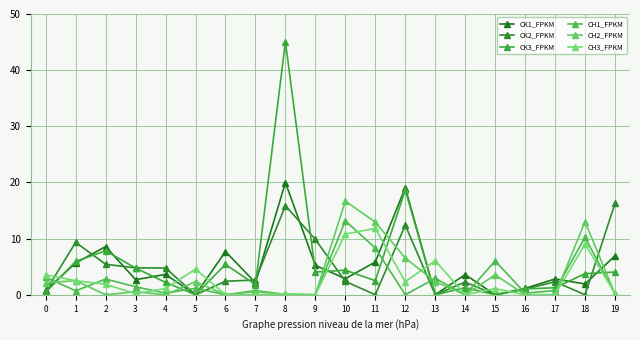

What is the average value of the CH3_FPKM series?

2.8